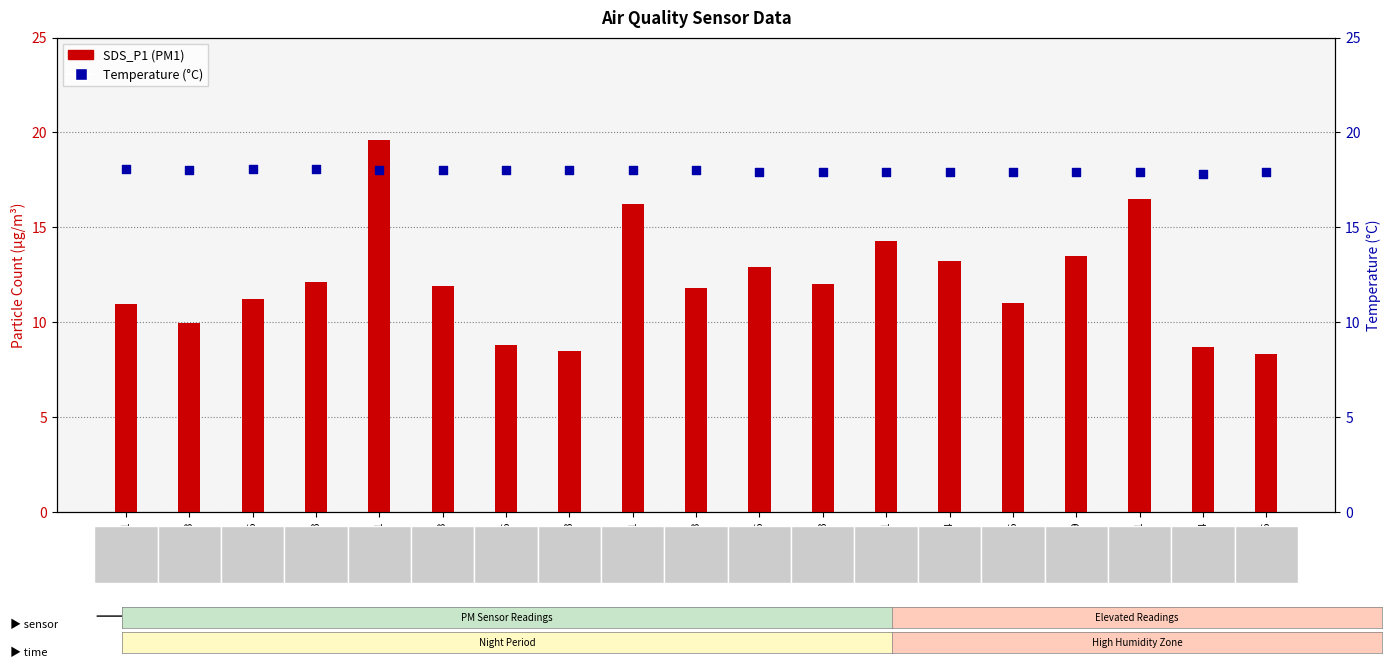

Which series has the widest spread of Y values?

SDS_P1